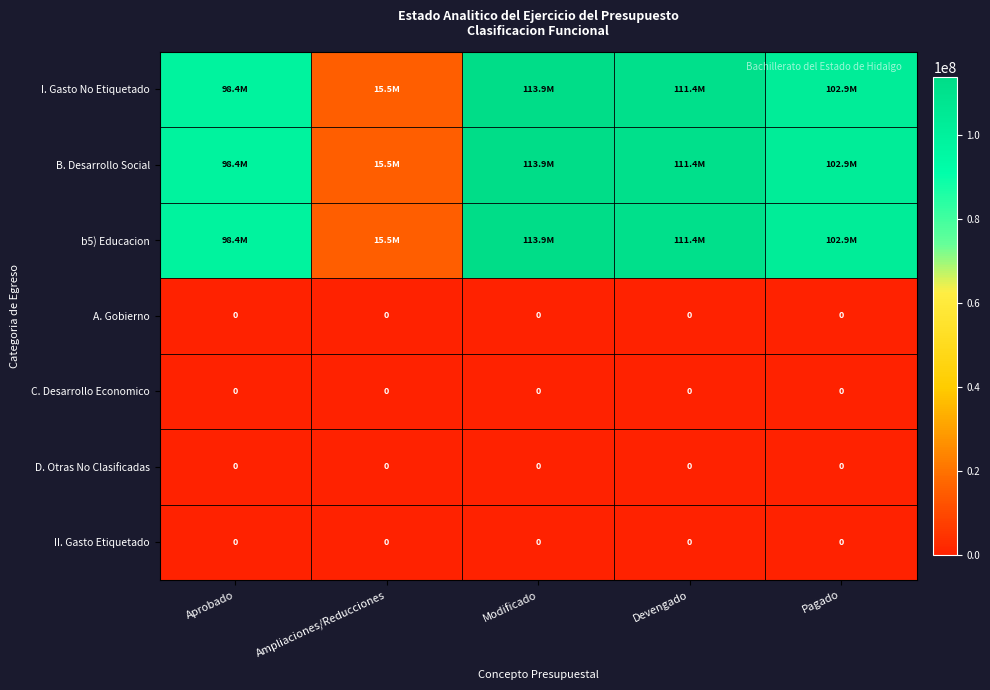

At which category is the sum across all series the highest?

Modificado